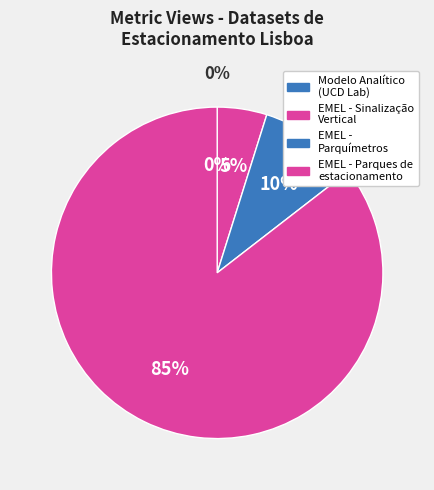

Is it true that EMEL - Sinalização
Vertical is 5% of the pie?

True